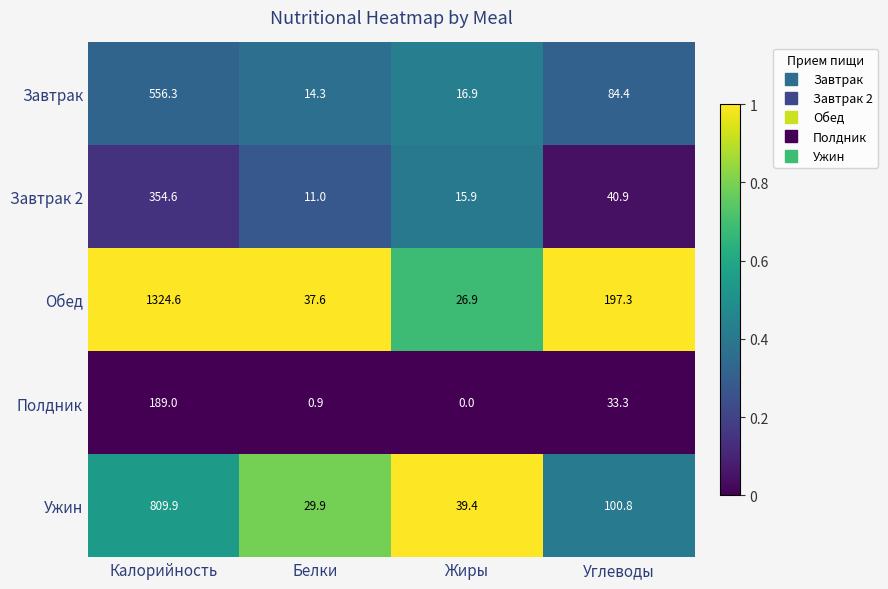

What is the difference between the Ужин values at Жиры and Углеводы?

61.4